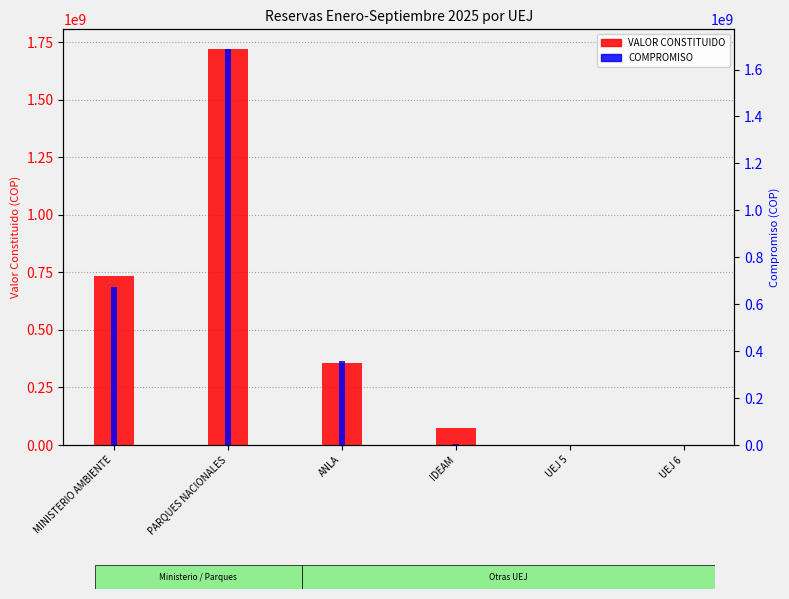

What is the maximum value for VALOR CONSTITUIDO?

1719403965.3